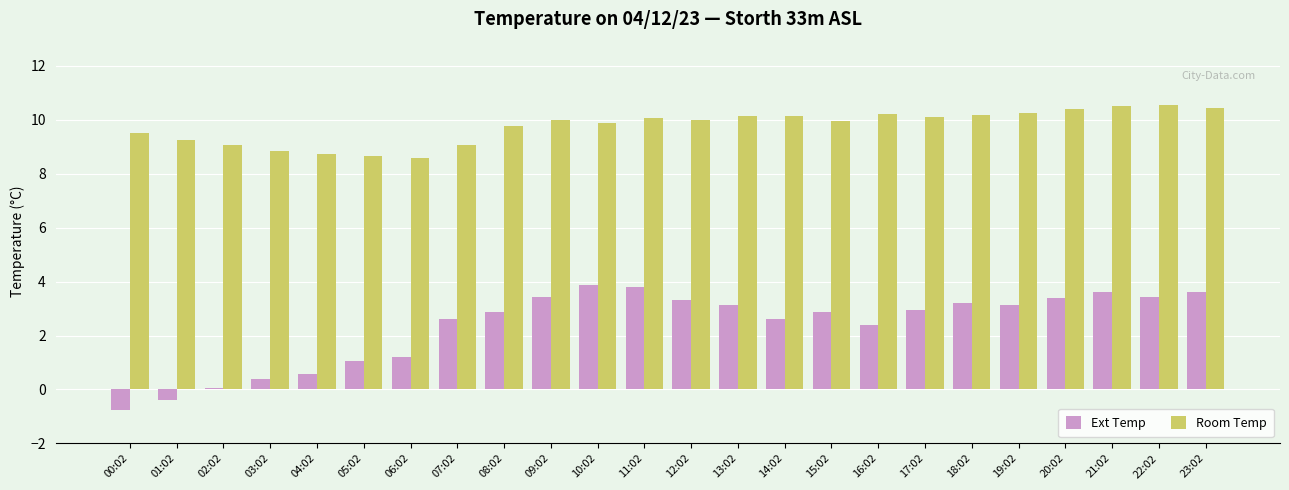

What is the sum of the Room Temp values at 16:02 and 09:02?

20.2